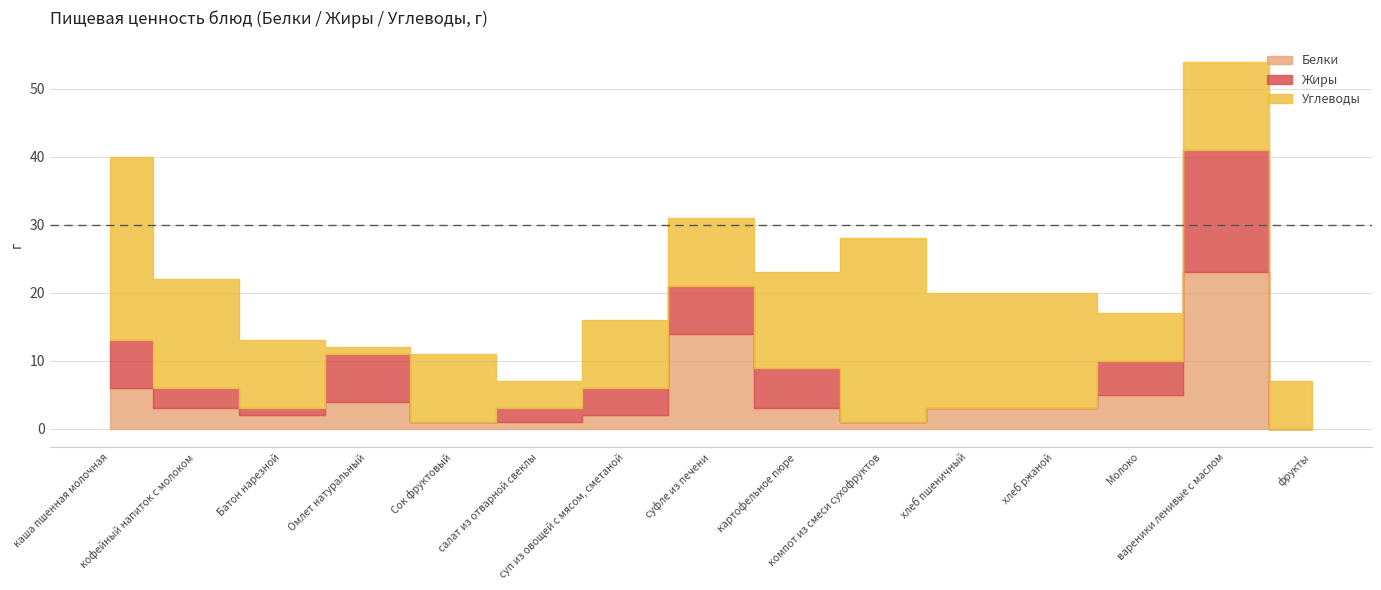

How many data points in Углеводы are less than 10?

4